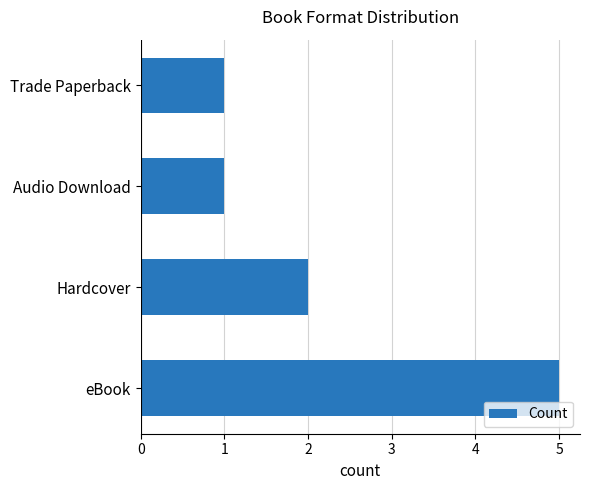

Reading top to bottom, list all the values displayed in this chart.

Trade Paperback=1	Audio Download=1	Hardcover=2	eBook=5